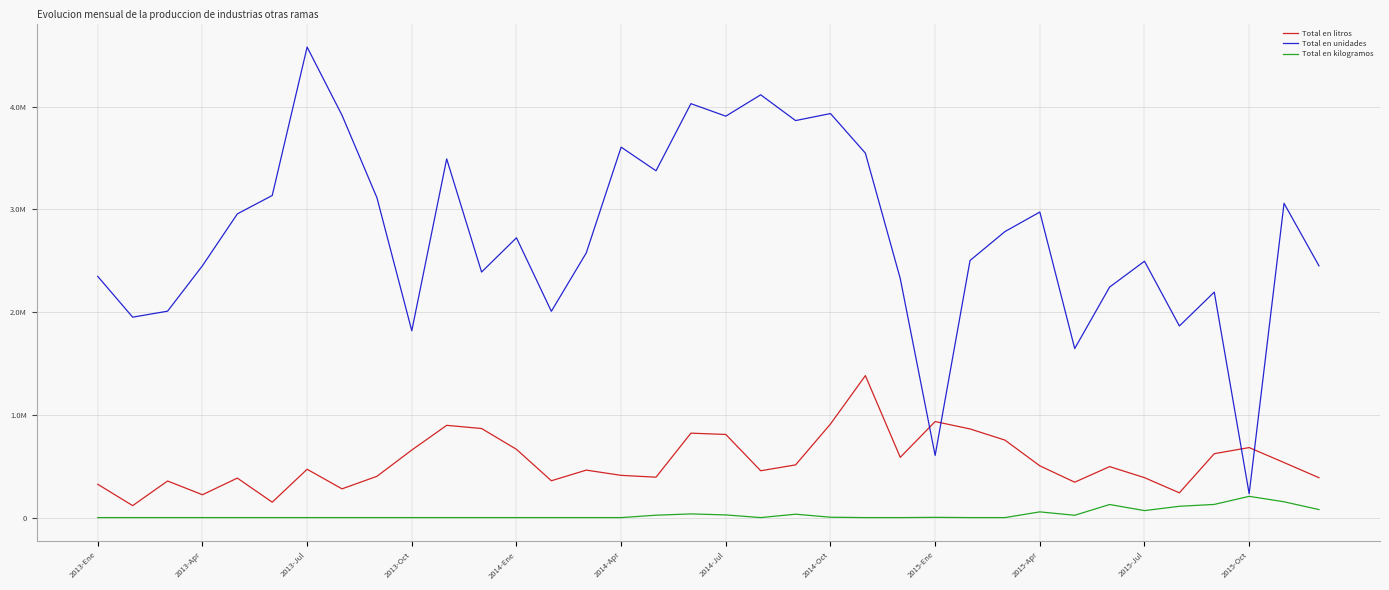

What is the label of the 1st point from the left?

2013-Ene